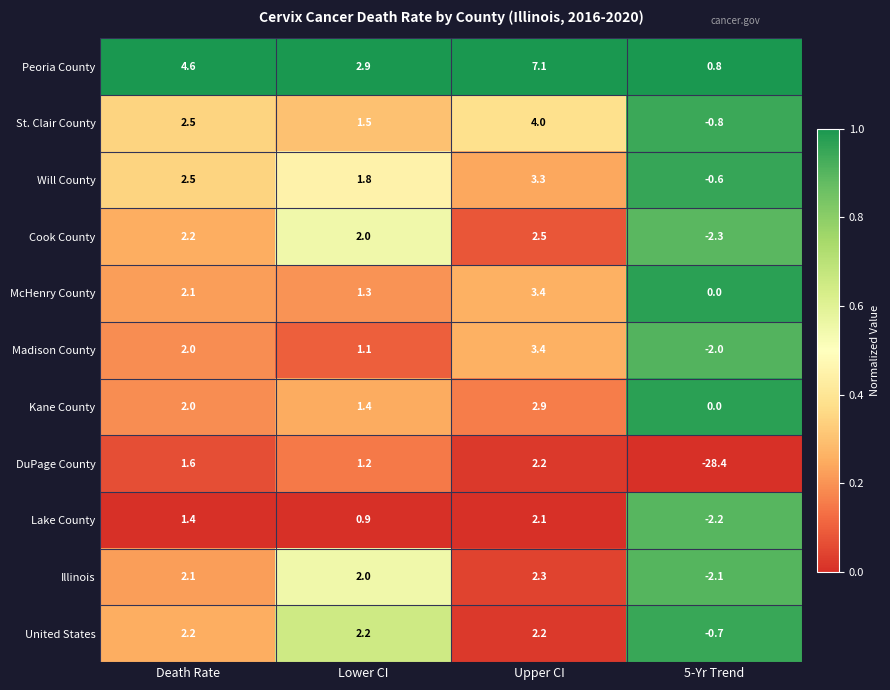

At which category does the chart reach its peak across all series?

Upper CI